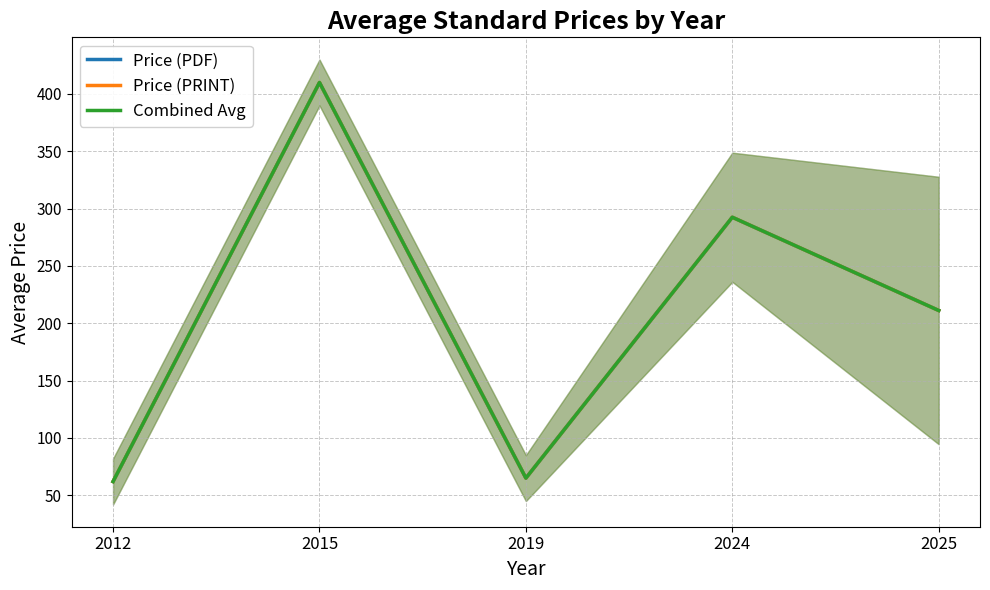

Where is Combined Avg nearest to the value 236?

2025